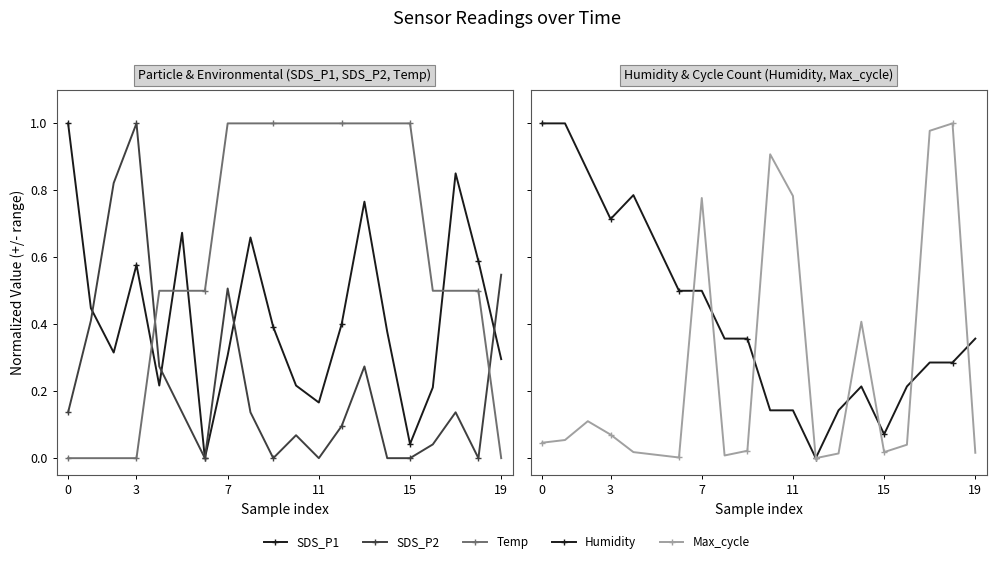

What is the difference between the highest and lowest values at 3?

1.0